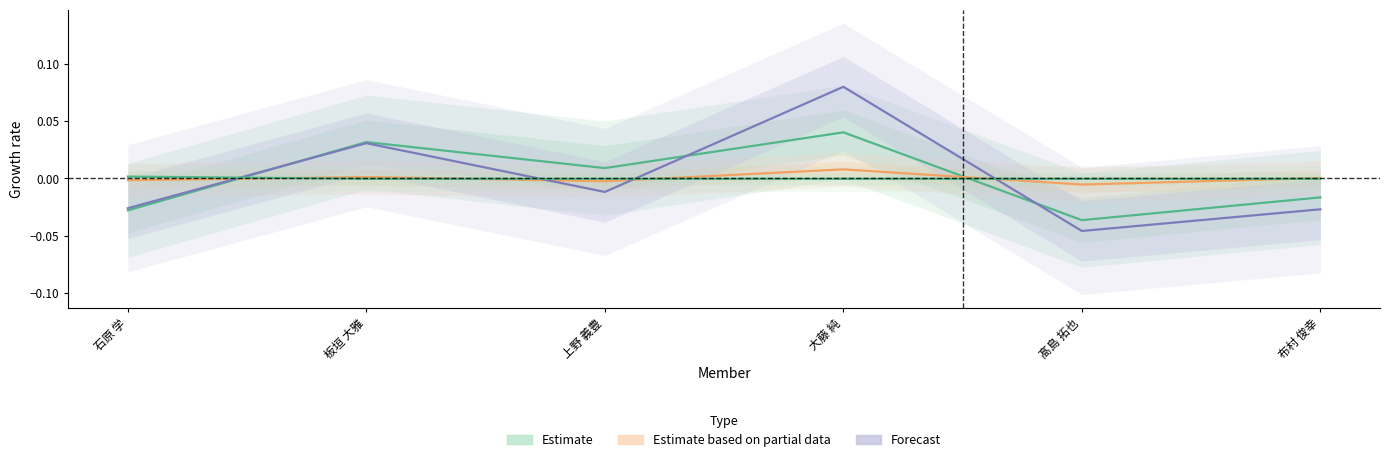

At 大藤 純, list the series in order from smallest to largest.

Estimate (secondary), Estimate based on partial data, Estimate, Forecast